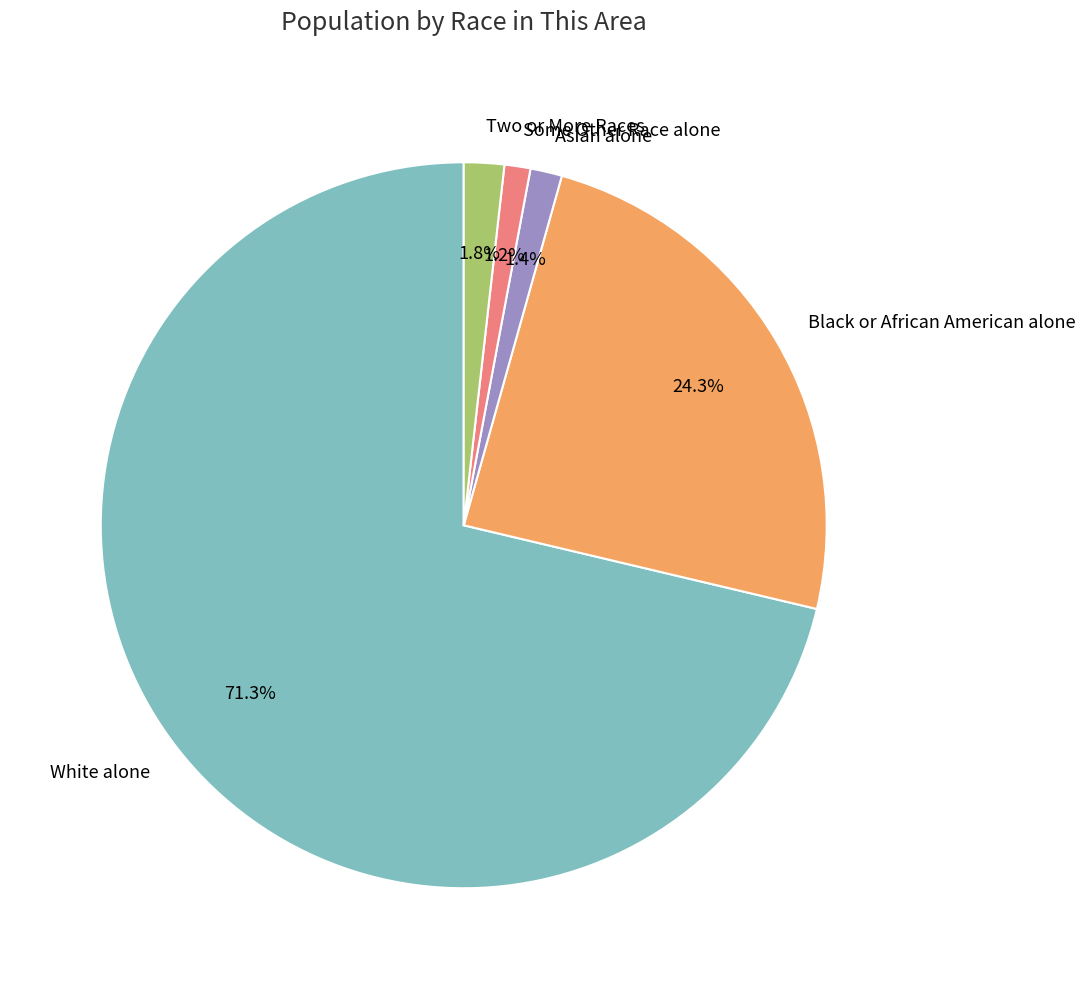

Is it true that Black or African American alone is 10% of the pie?

False